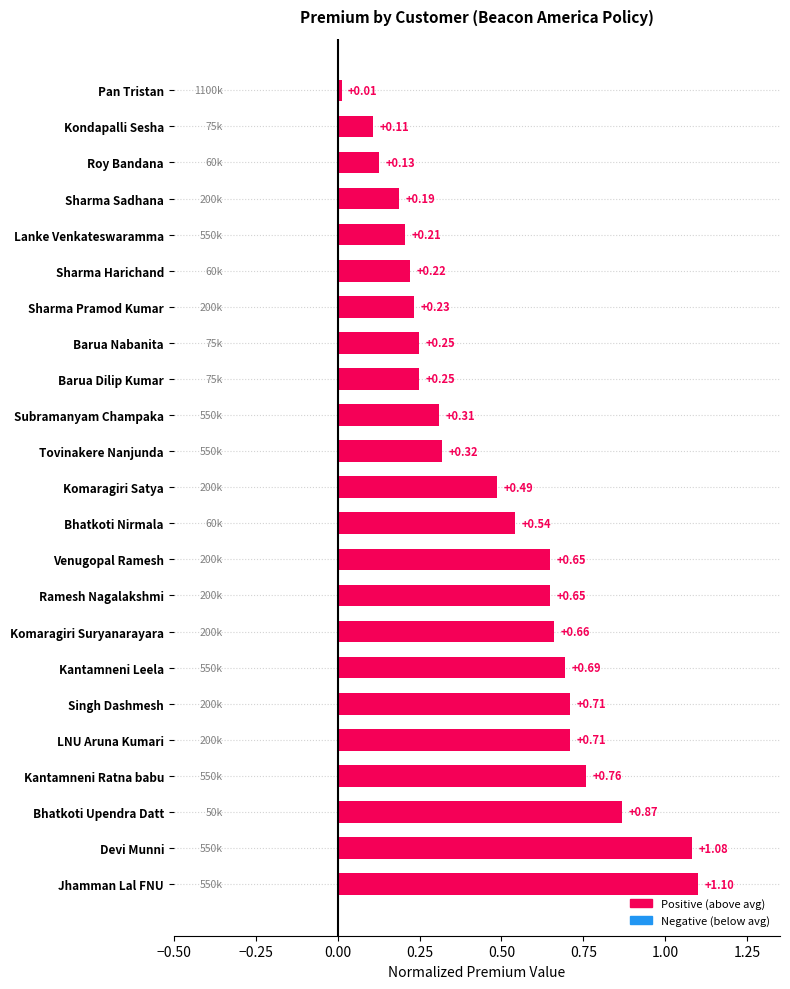

What is the change in value from Jhamman Lal FNU to Komaragiri Satya?

-0.6